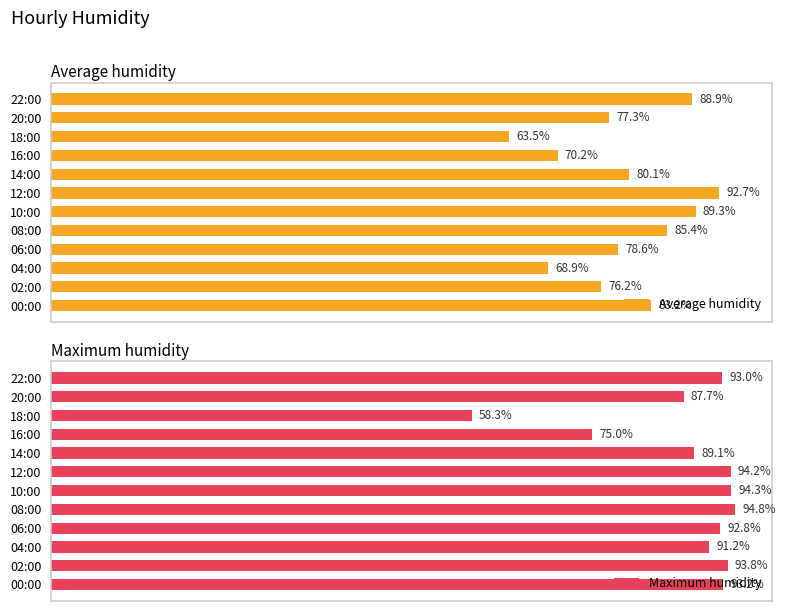

Where is Average humidity nearest to the value 78?

06:00